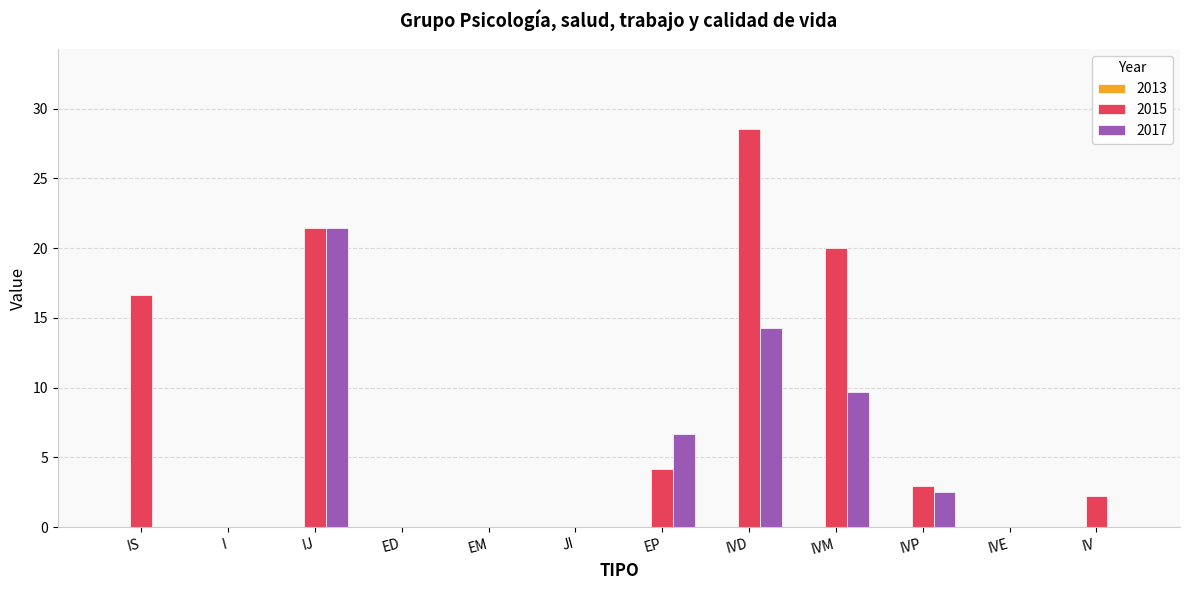

What is the approximate value of 2015 at IVP?

2.9